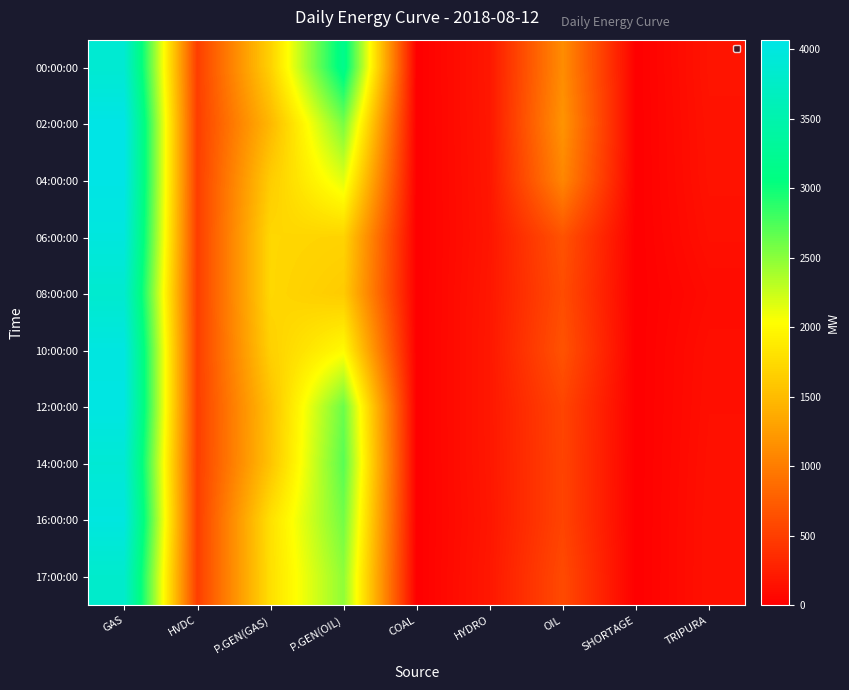

At which category is the sum across all series the highest?

GAS